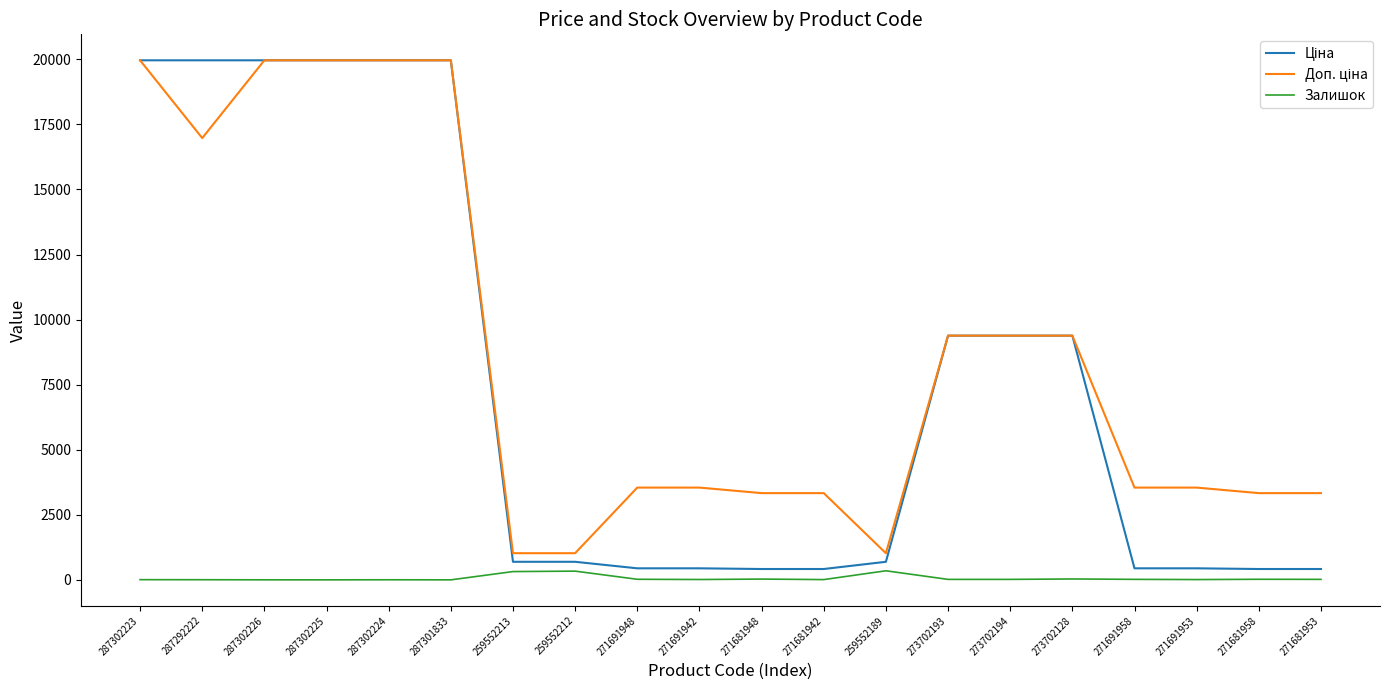

Which series changed the most between 259552213 and 273702128?

Ціна